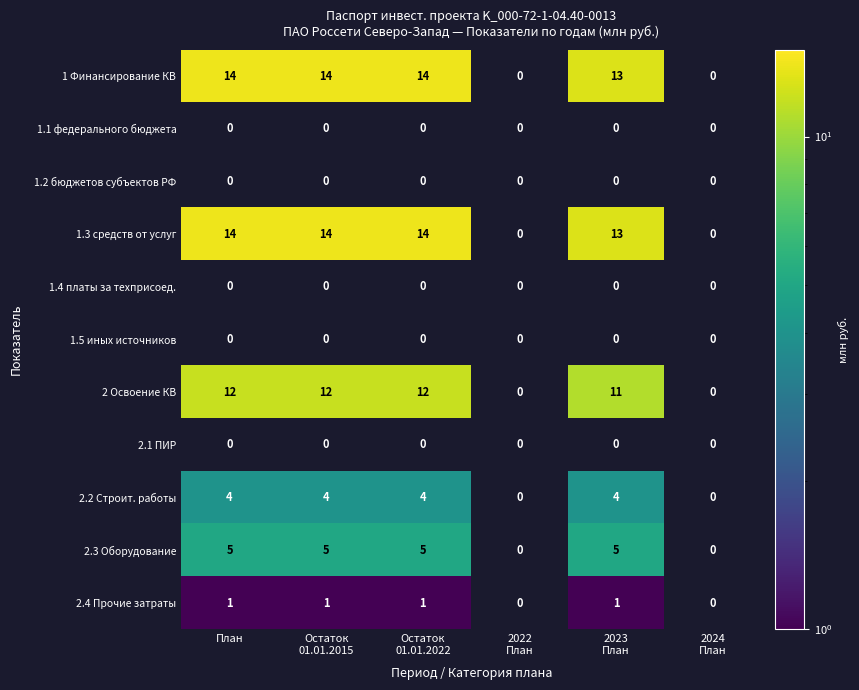

True or false: 2.4 Прочие затраты has a value of 0 at План.

False